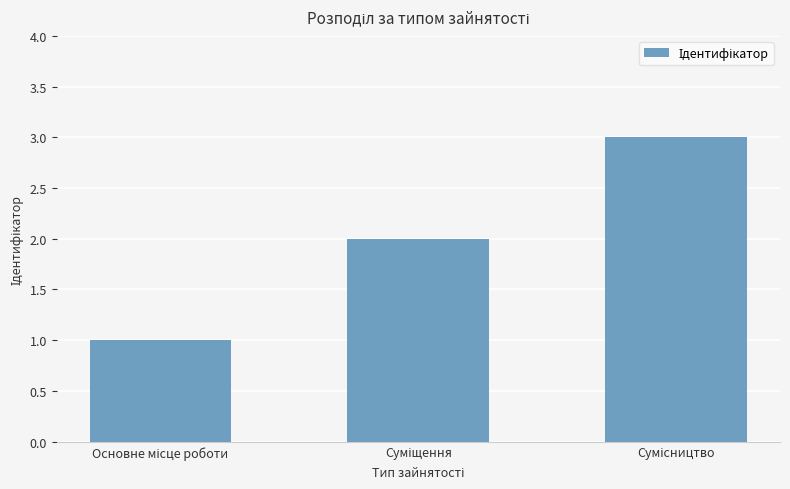

What is the greatest value displayed?

3